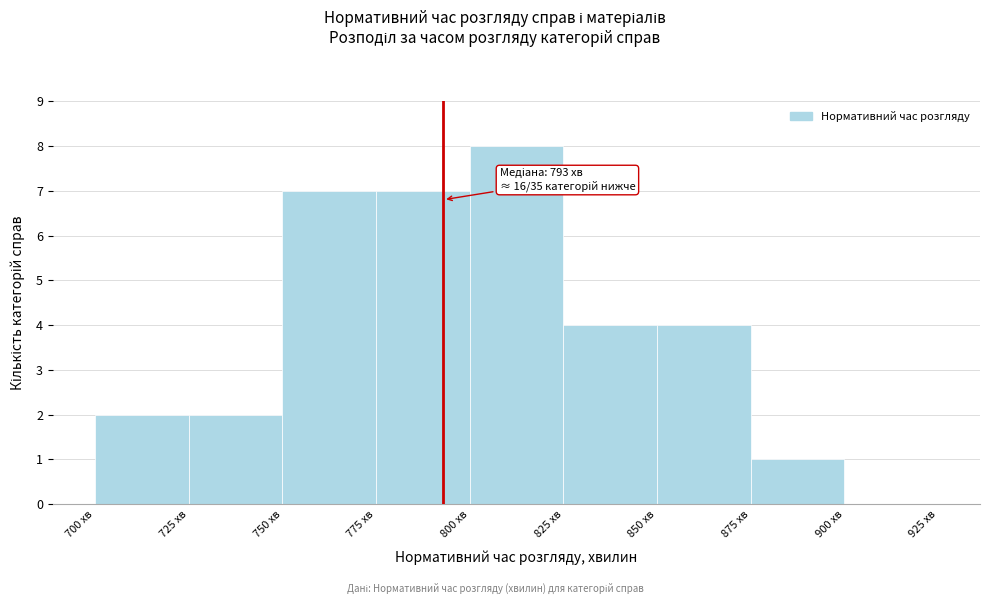

Over which range of the x-axis is the bar tallest?

800 to 825